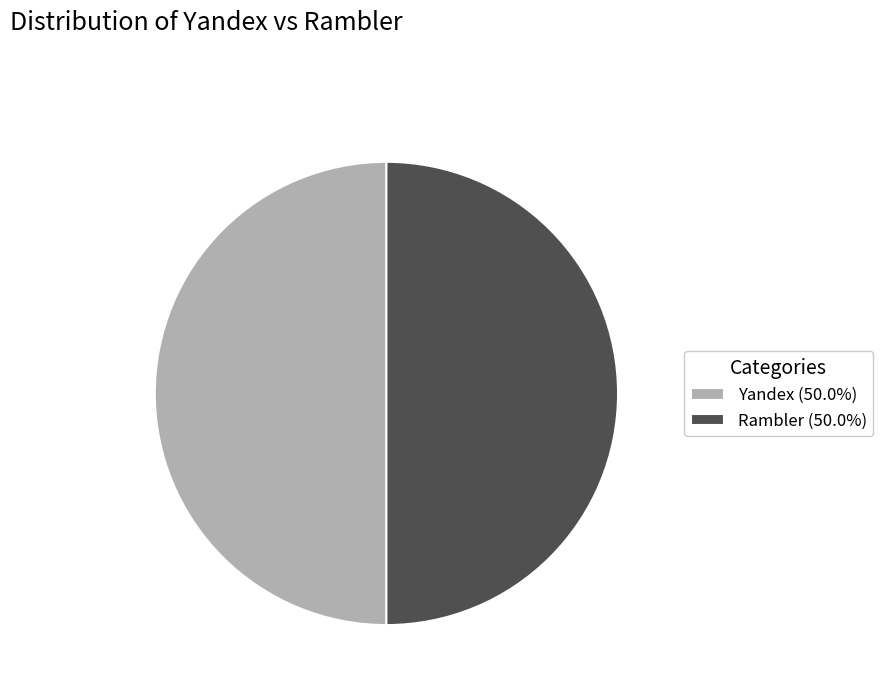

Approximately how many times larger is the value at Yandex (50.0%) compared to Rambler (50.0%)?

1.0